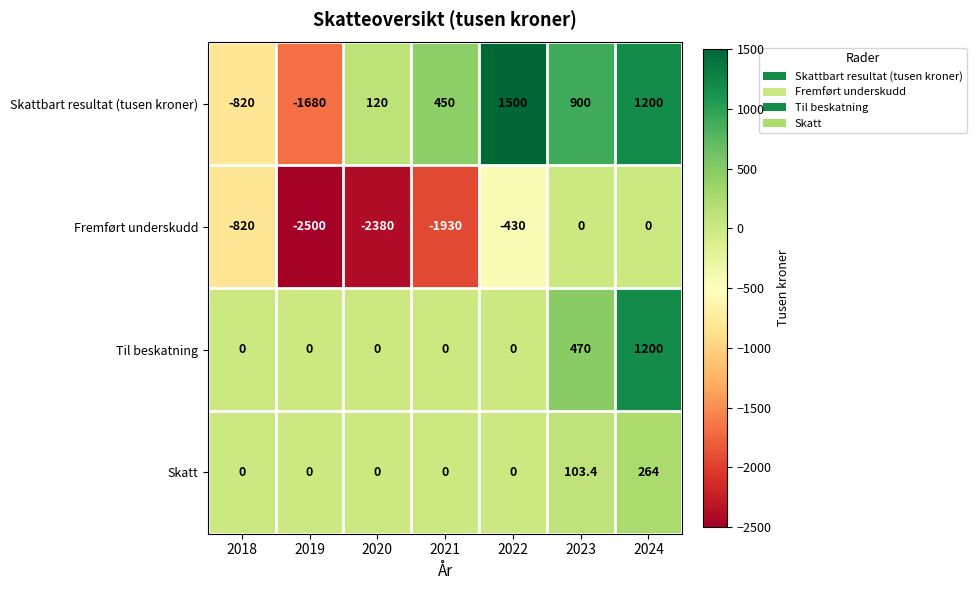

At which label does Fremført underskudd reach its minimum?

2019